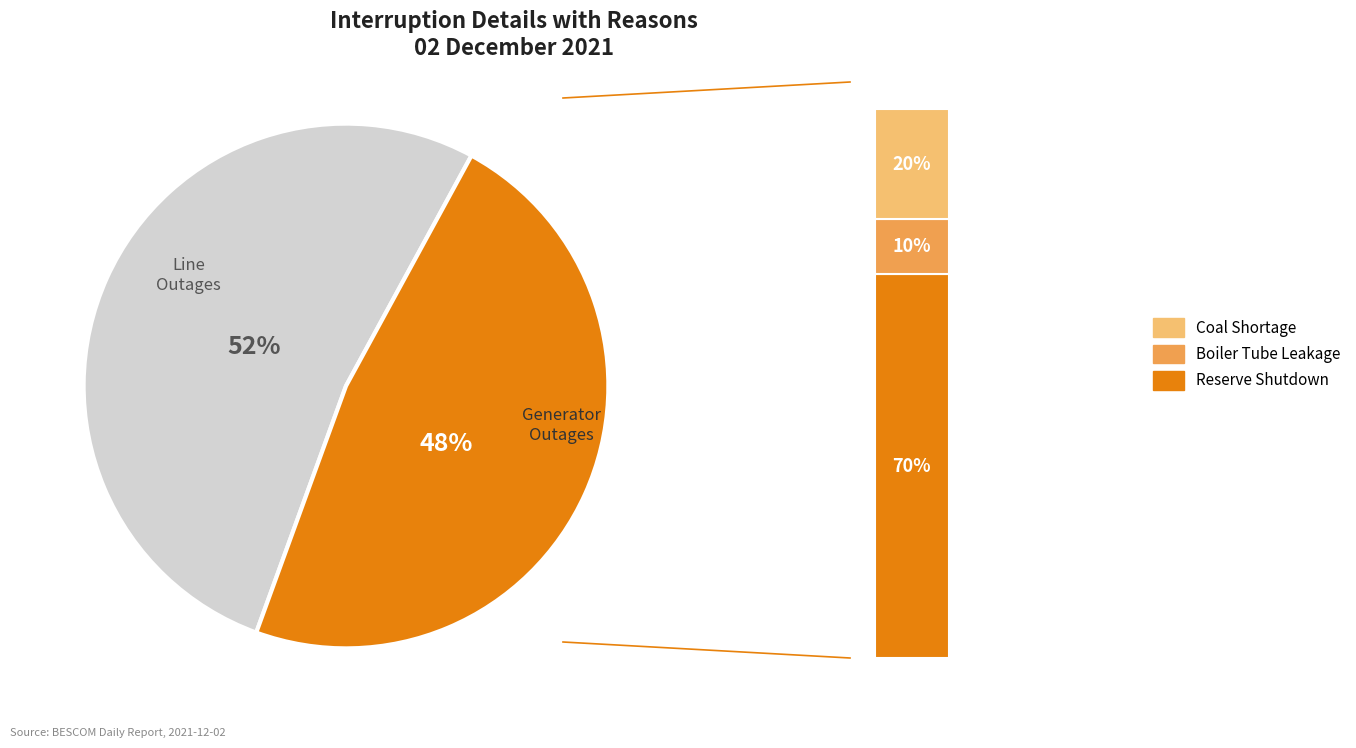

Is there a majority slice in this chart?

Yes